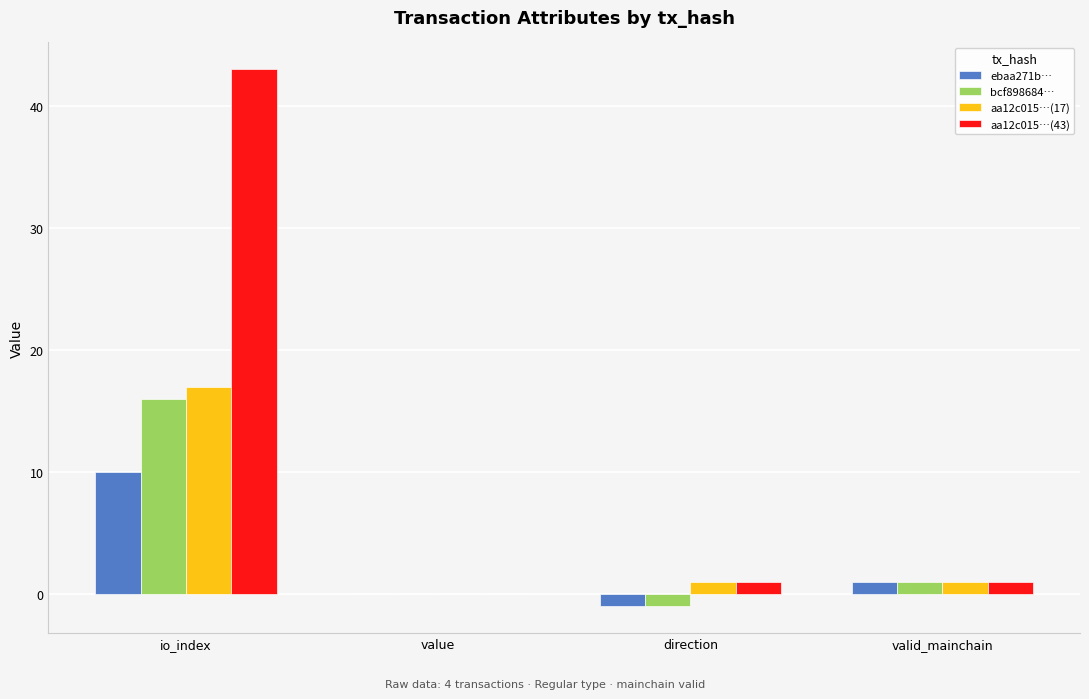

Count the number of data series in this chart.

4